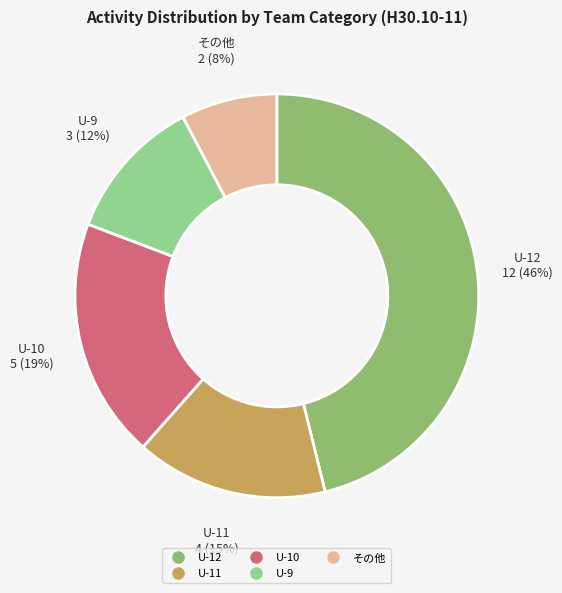

Which has a higher value, U-10 or U-9?

U-10